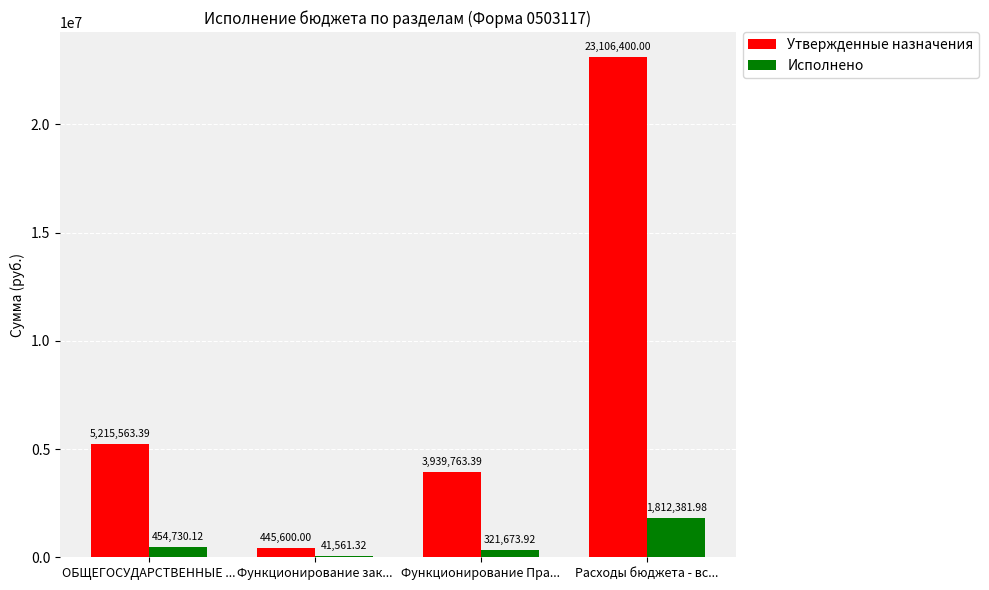

What is the maximum value for Исполнено?

1812382.0